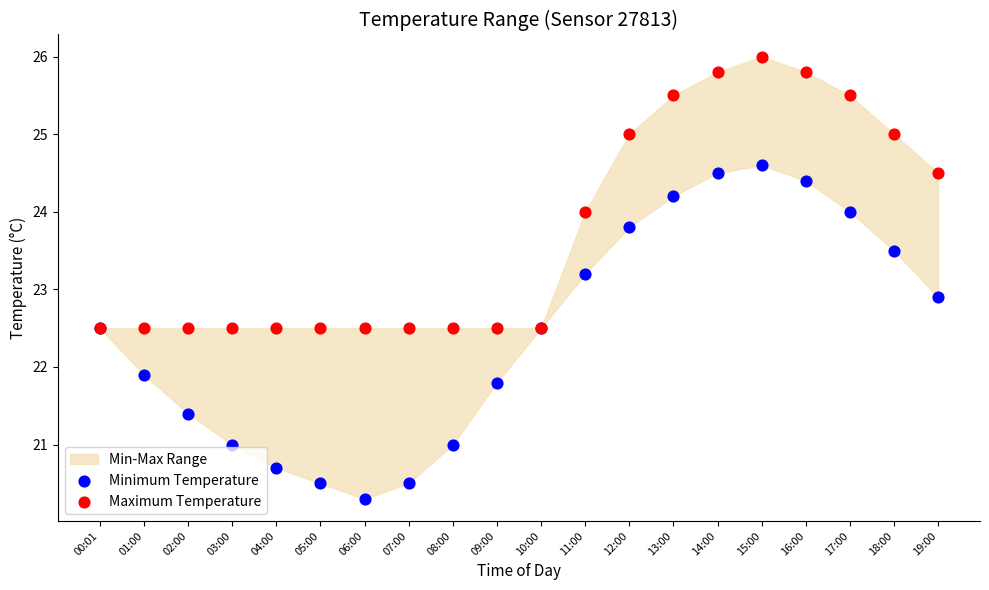

In the Minimum Temperature series, what Y value is closest to 22?

21.9